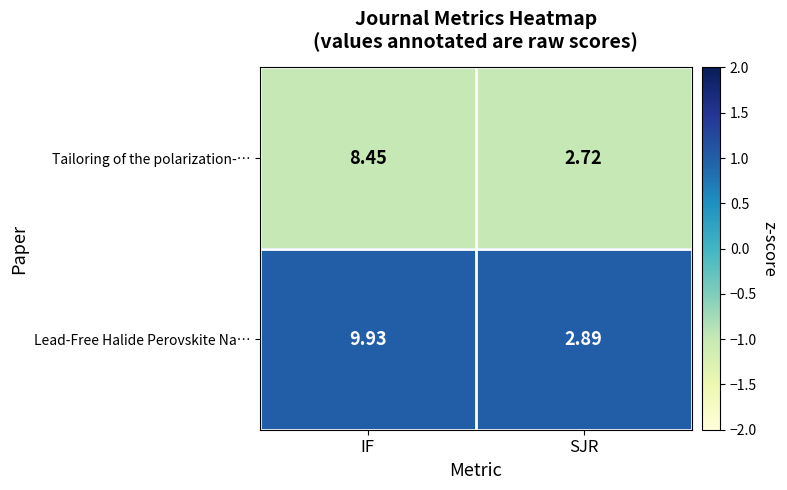

Which series has the widest spread of values?

Lead‑Free Halide Perovskite Na…